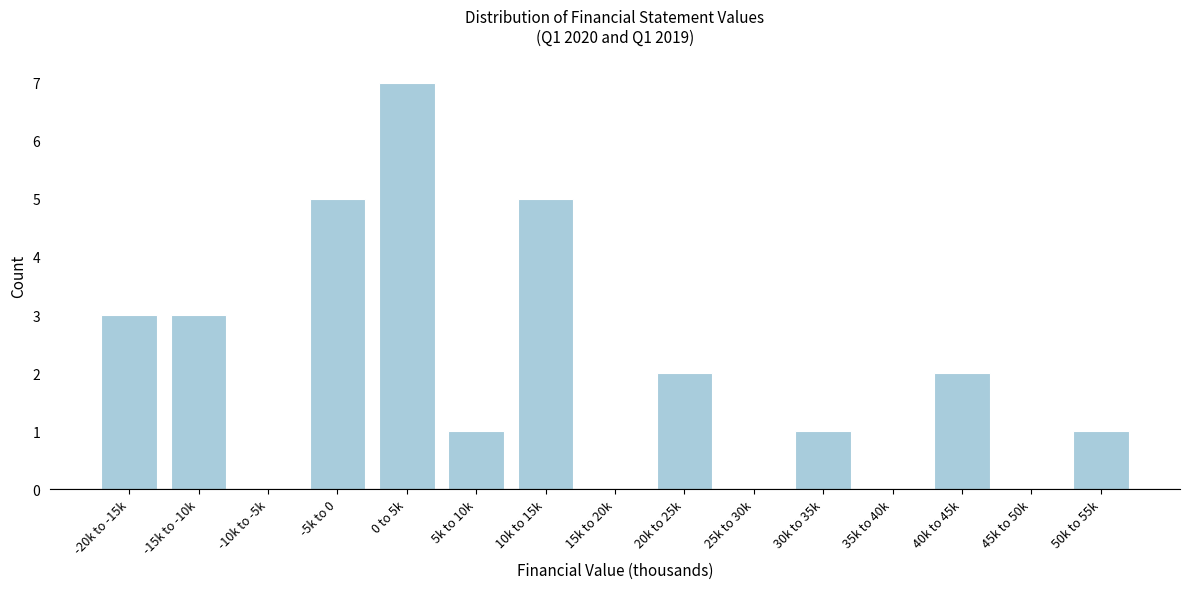

Reading left to right, transcribe all the data shown in this chart.

-20k to -15k=3	-15k to -10k=3	-10k to -5k=0	-5k to 0=5	0 to 5k=7	5k to 10k=1	10k to 15k=5	15k to 20k=0	20k to 25k=2	25k to 30k=0	30k to 35k=1	35k to 40k=0	40k to 45k=2	45k to 50k=0	50k to 55k=1